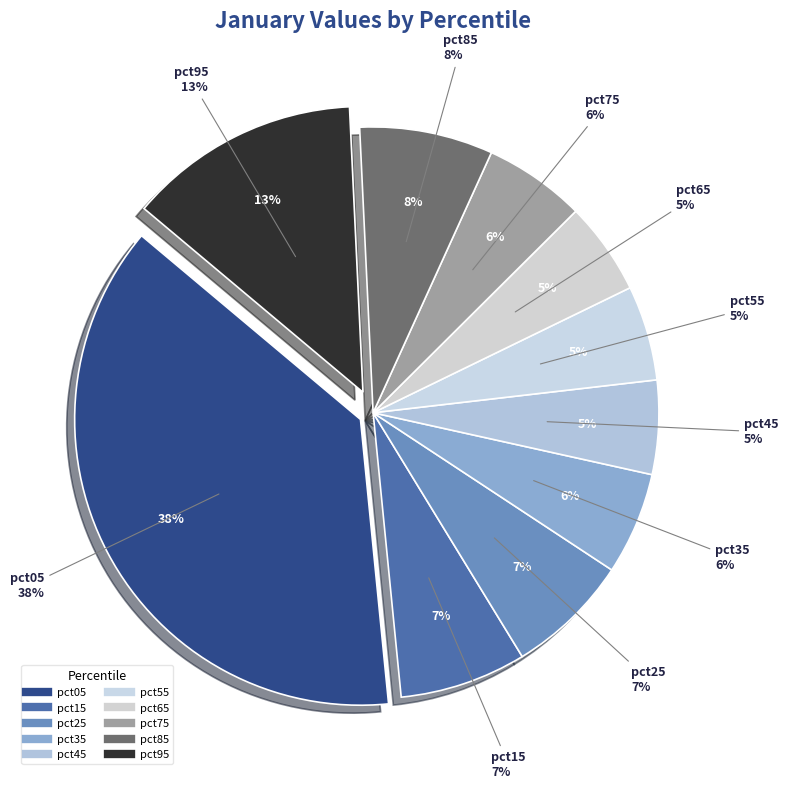

Is pct95 the majority of the pie?

No